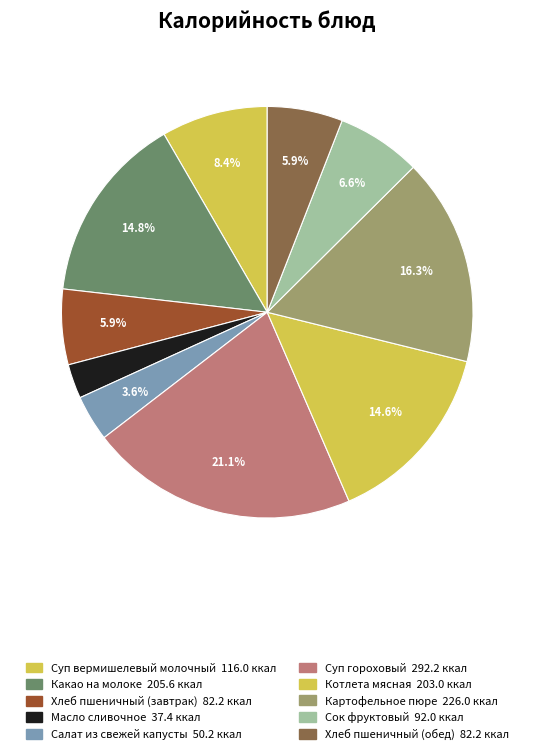

To the nearest percent, what is the difference between the Сок фруктовый and Суп гороховый slice percentages?

14%